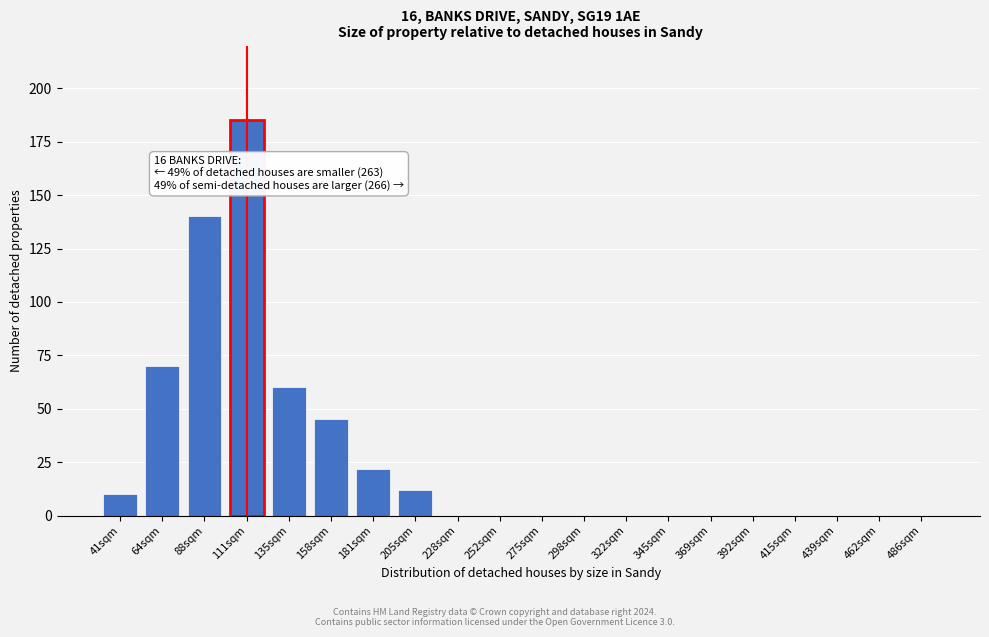

Reading left to right, list all the values displayed in this chart.

41sqm=10	64sqm=70	88sqm=140	111sqm=185	135sqm=60	158sqm=45	181sqm=22	205sqm=12	228sqm=0	252sqm=0	275sqm=0	298sqm=0	322sqm=0	345sqm=0	369sqm=0	392sqm=0	415sqm=0	439sqm=0	462sqm=0	486sqm=0